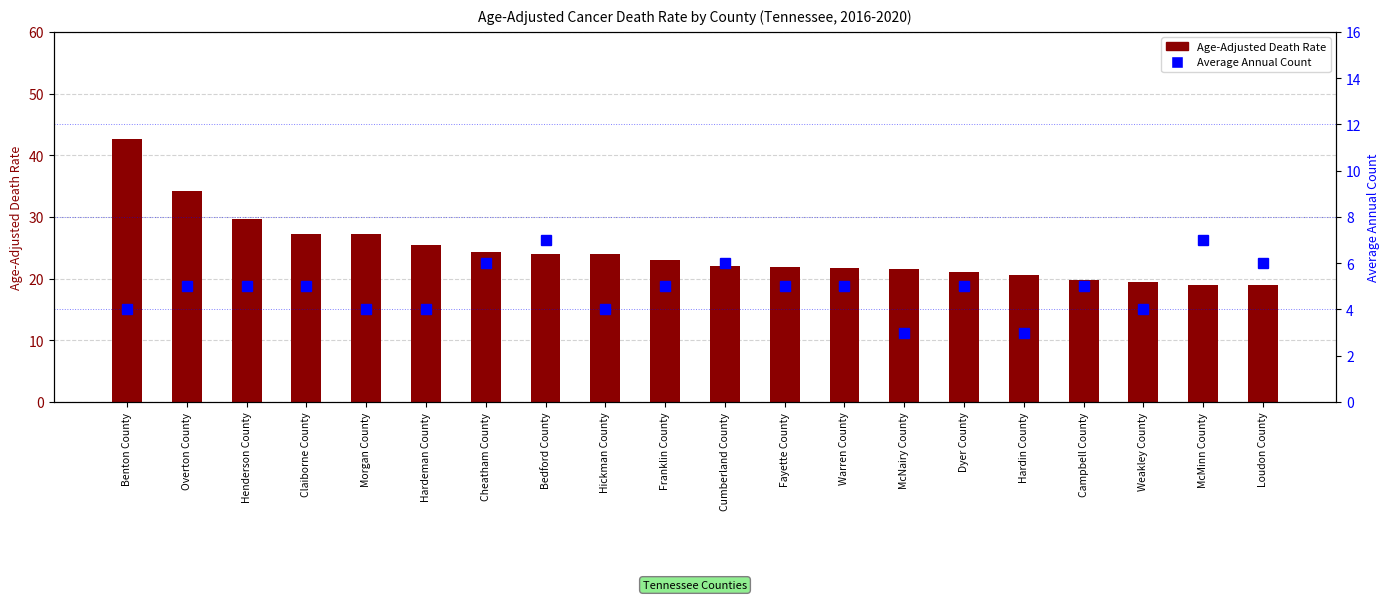

What are all the series names shown in the legend?

Age-Adjusted Death Rate, Average Annual Count